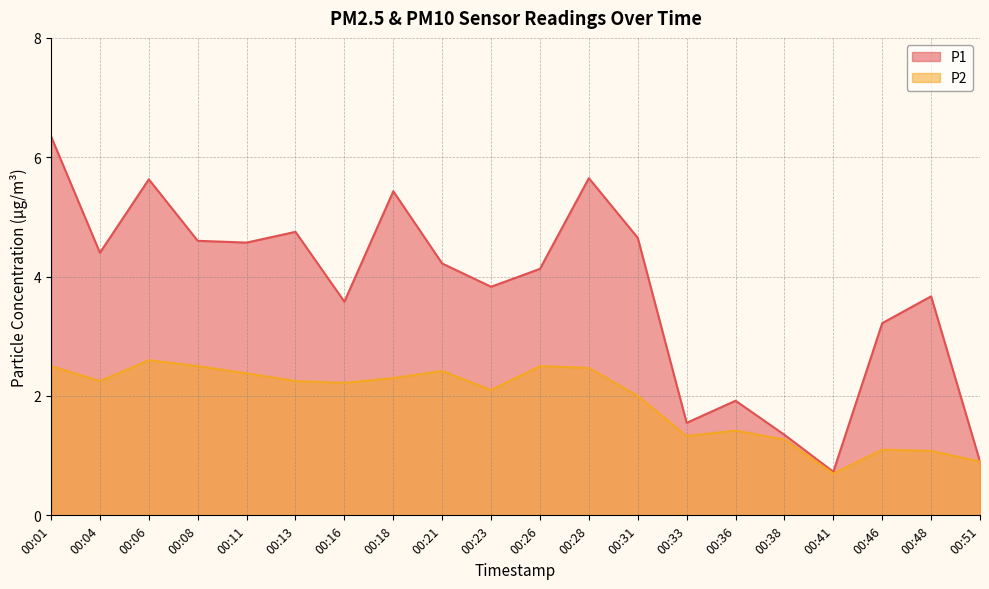

At which category is the sum across all series the highest?

00:01